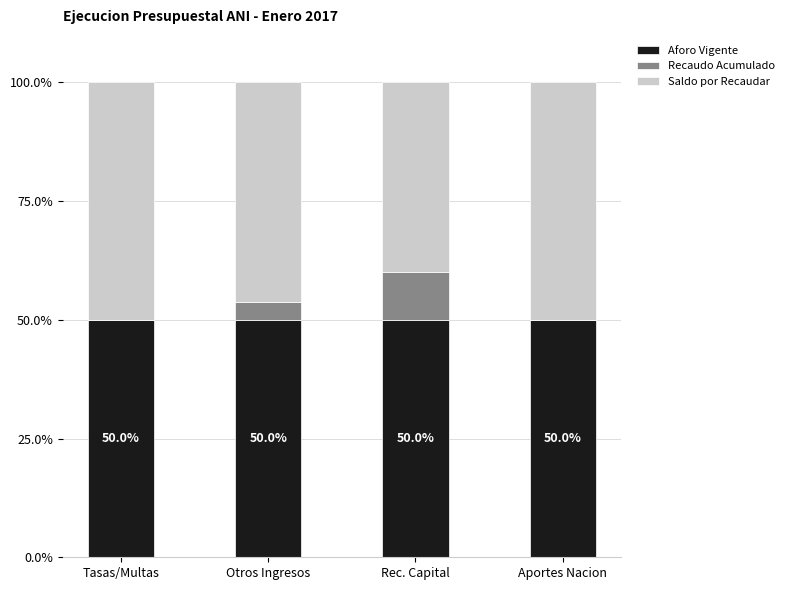

The Aforo Vigente series shows 50.0 at Aportes Nacion. True or false?

True